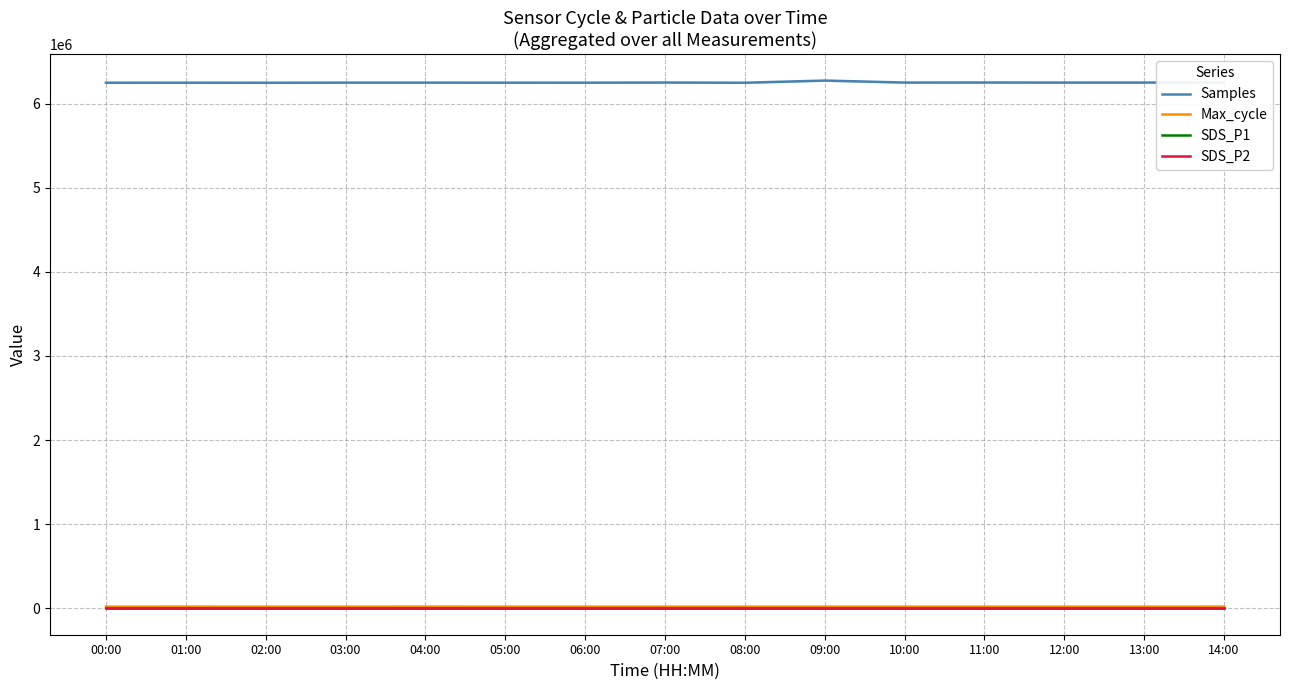

What is the difference between the second highest and second lowest values in the Samples series?

2934